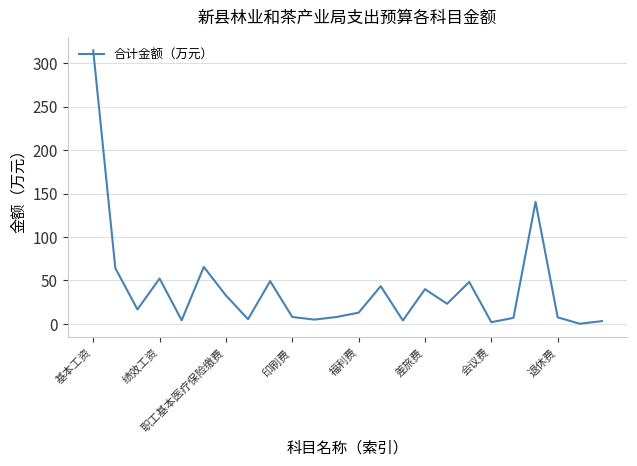

What is the difference between the maximum and minimum values?

314.3